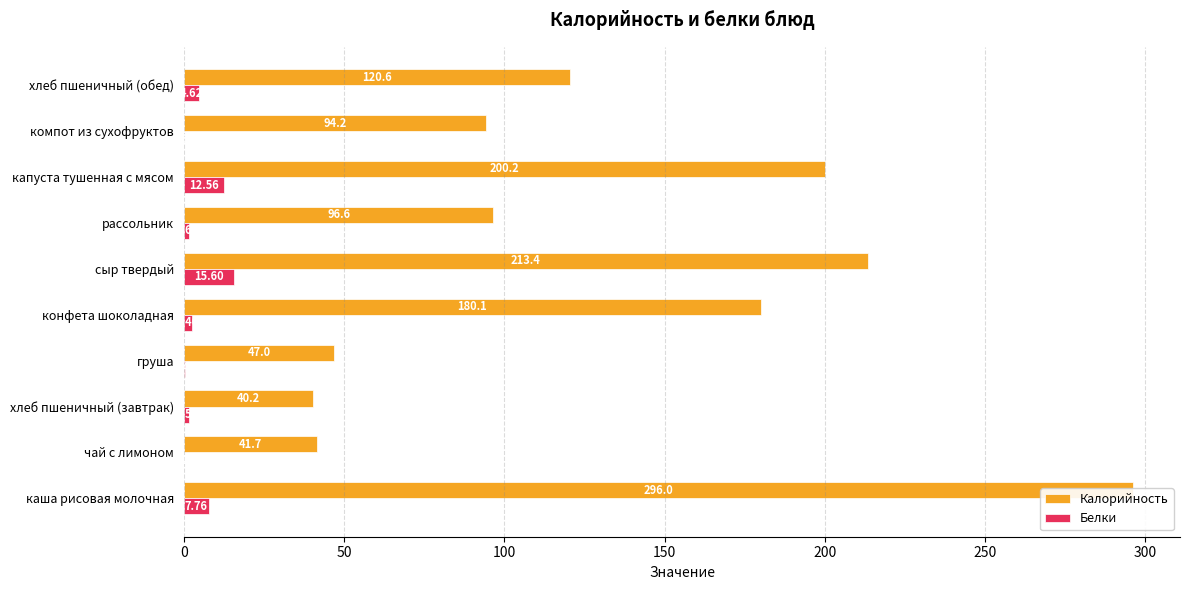

Rank the series by their average value, from lowest to highest.

Белки, Калорийность